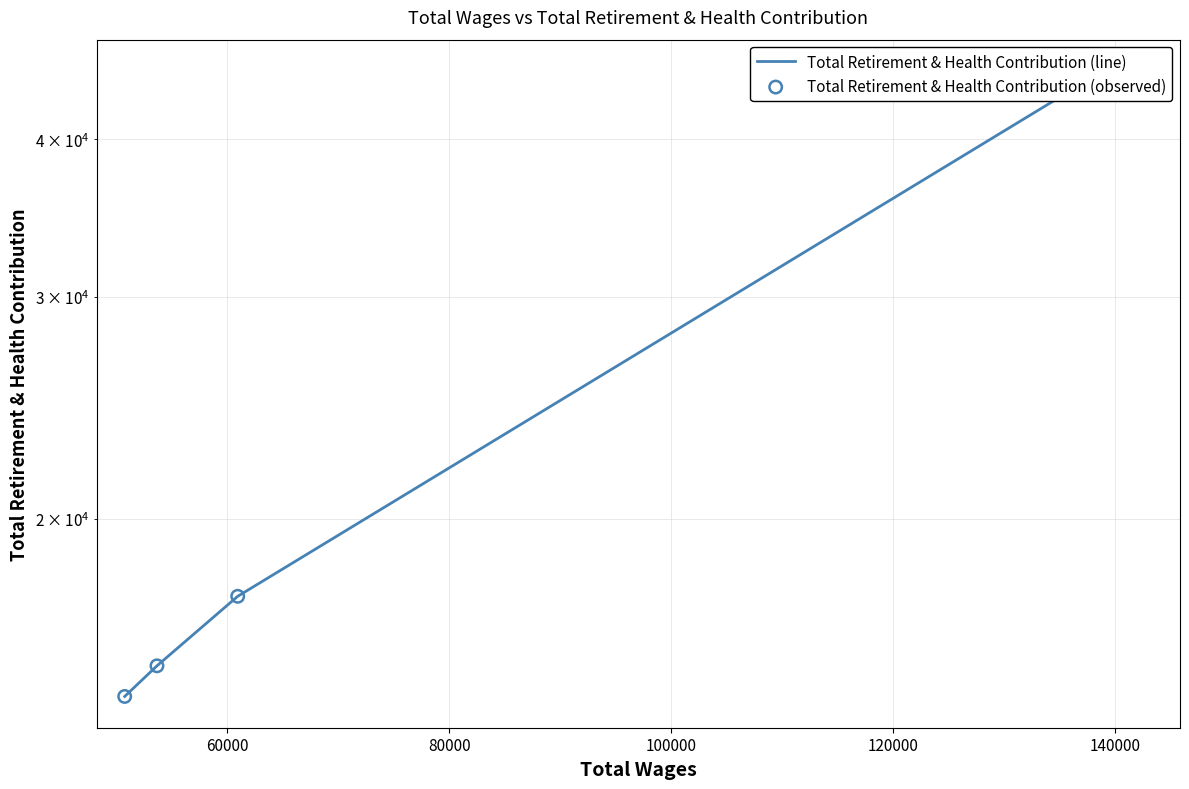

Which series has the largest total across all categories?

Total Retirement & Health Contribution (line)